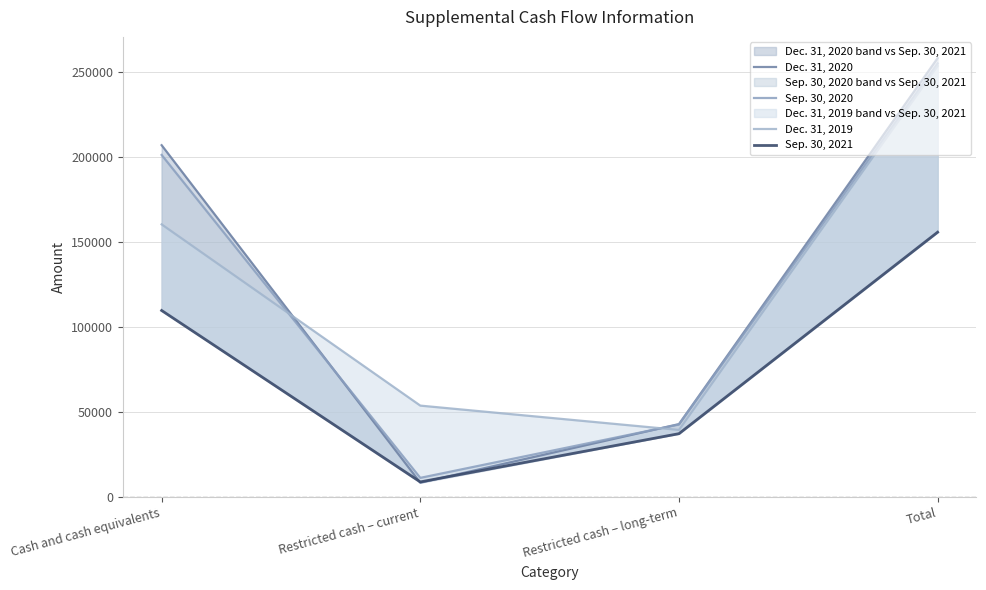

What is the approximate value of Sep. 30, 2020 at Total, to the nearest 100?

254800